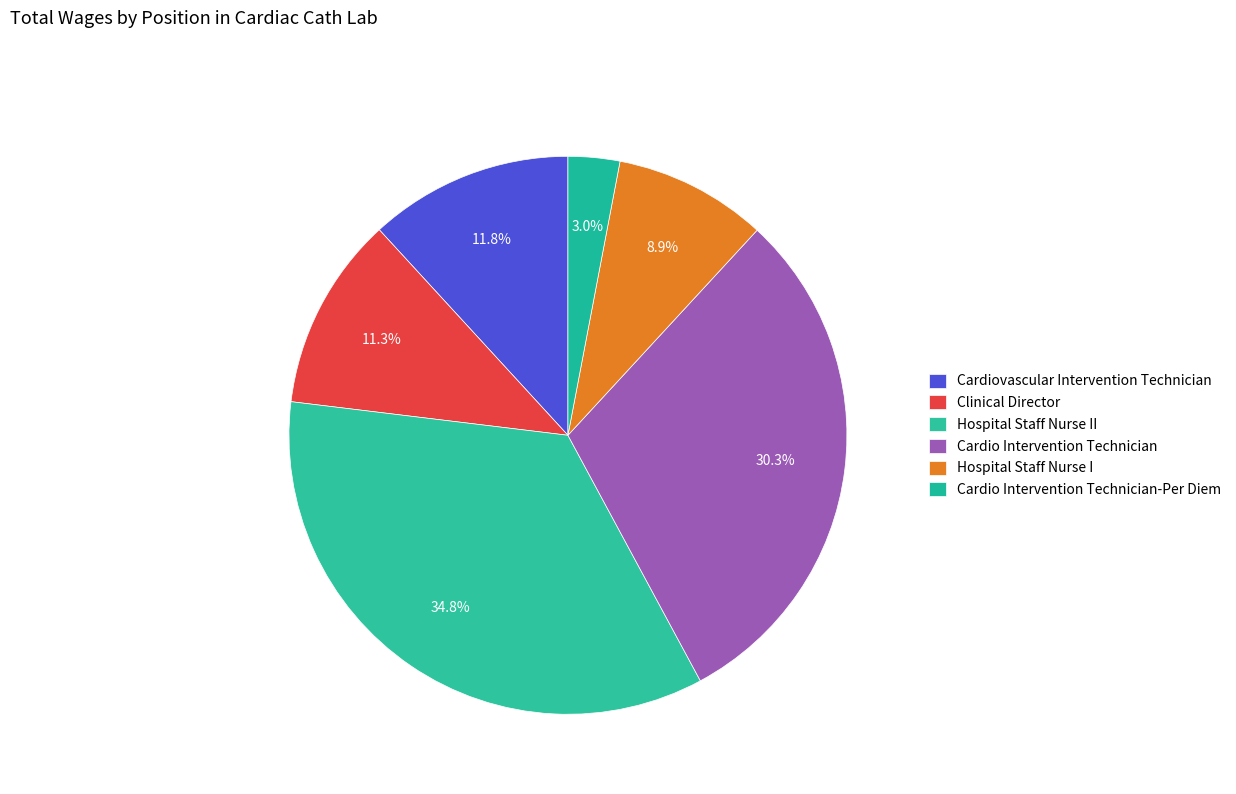

How many slices are in this pie chart?

6